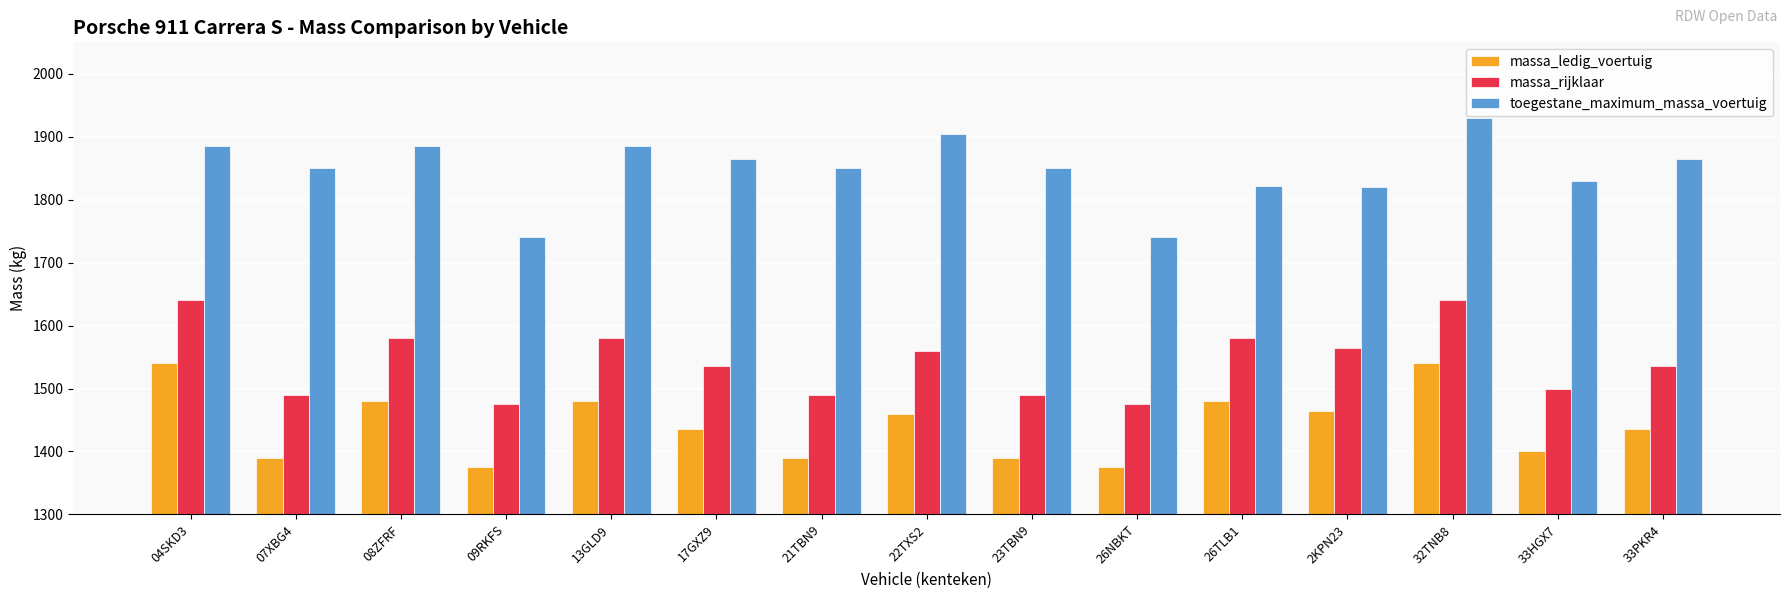

At which category does the chart reach its peak across all series?

32TNB8